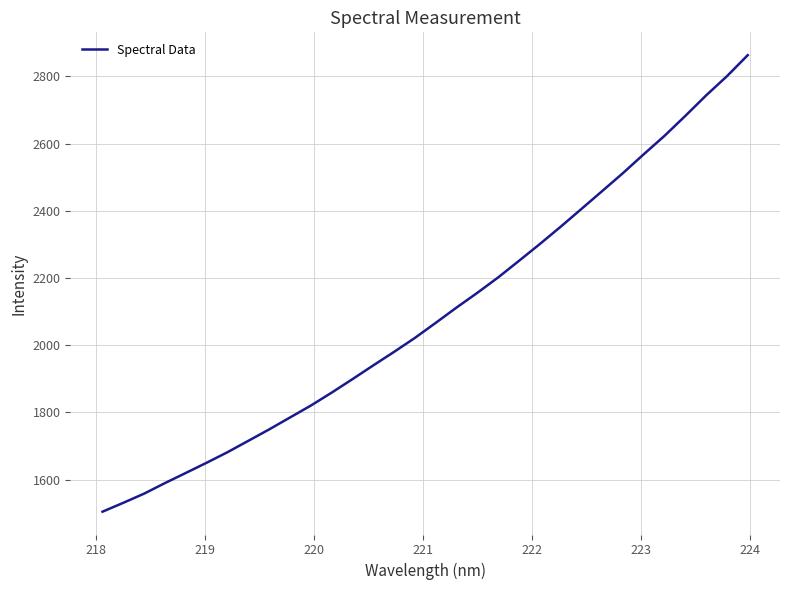

What is the maximum value shown in the chart?

2863.4